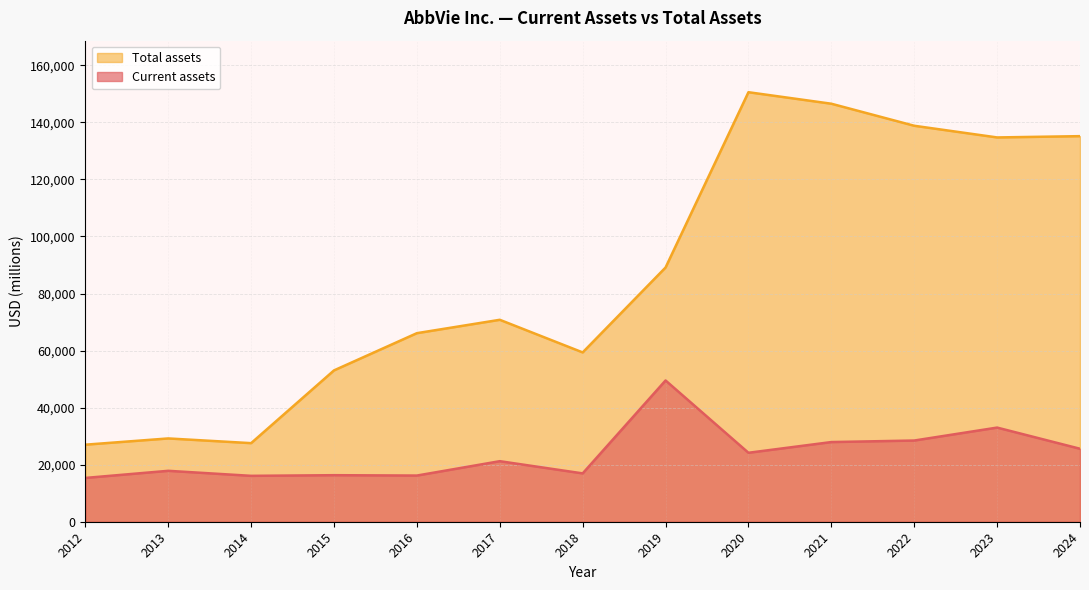

Between 2016 and 2021, which is larger?

2021